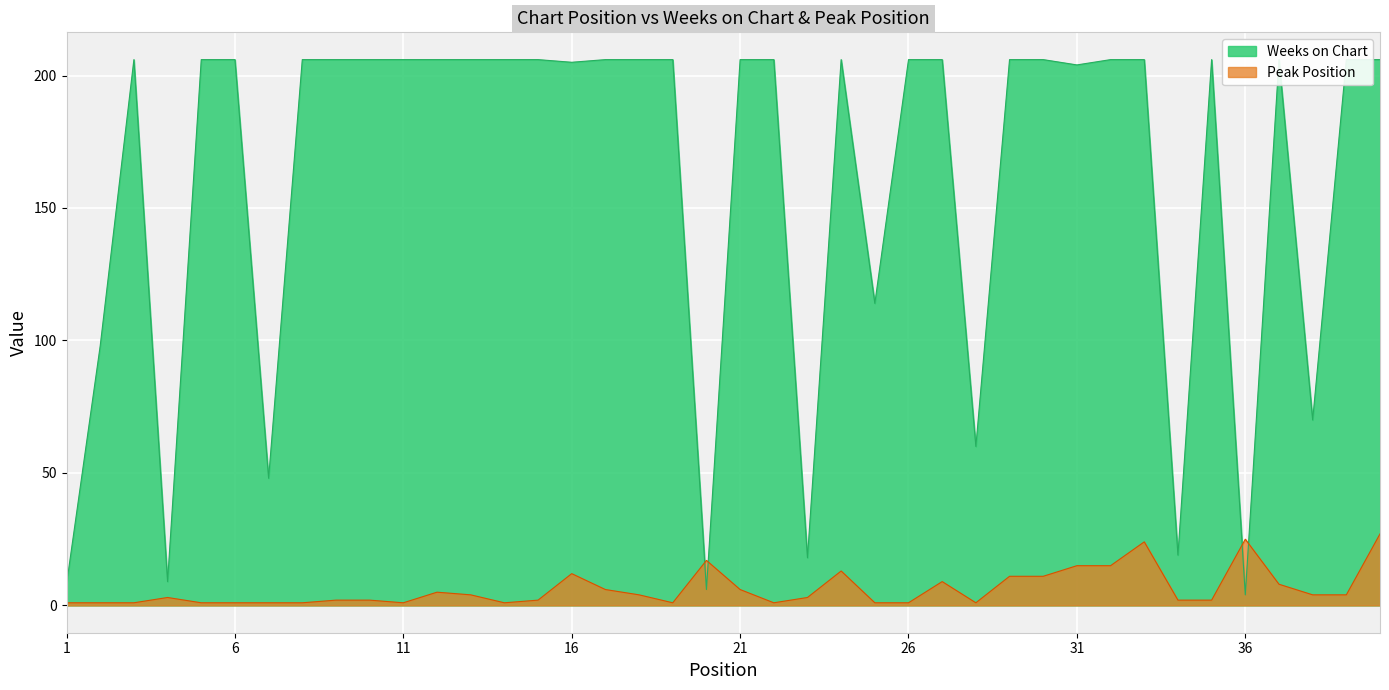

Where is the first local minimum for Weeks on Chart?

4